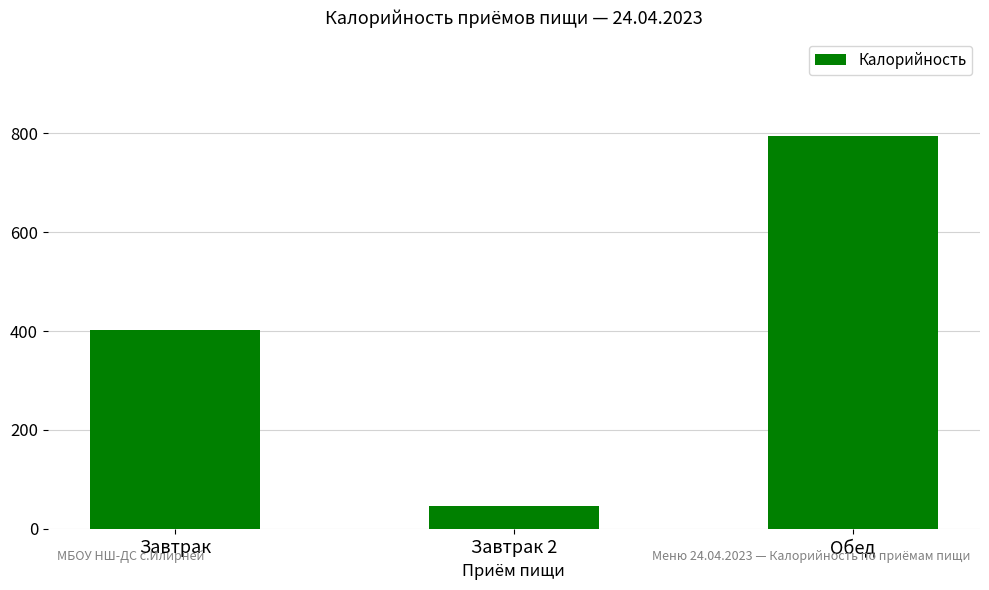

Is it true that the value at Завтрак is 550.4?

False